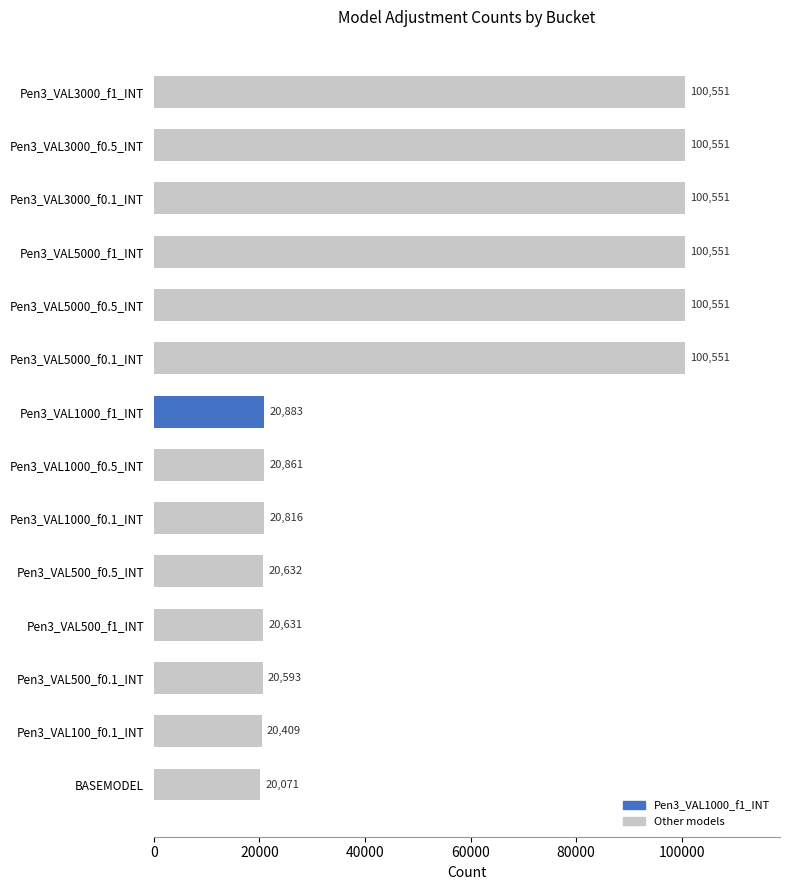

What is the minimum value shown in the chart?

20071